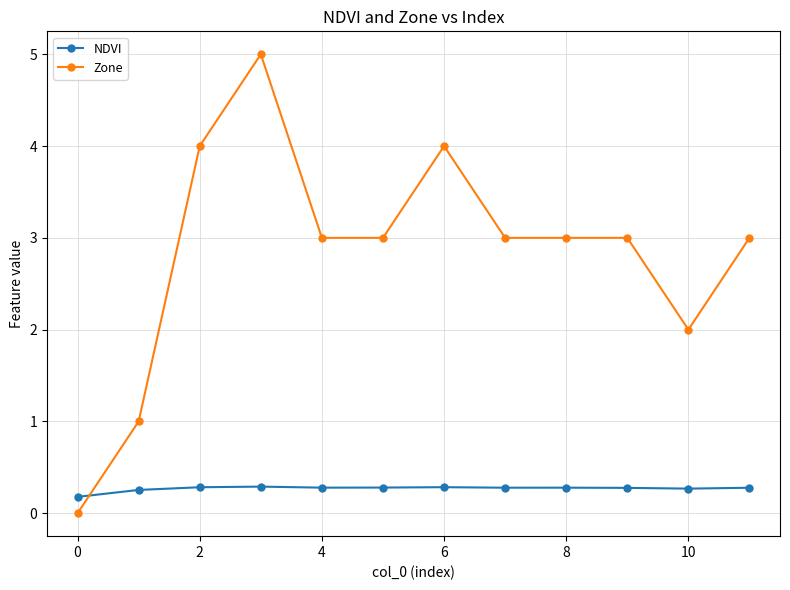

Which series has the largest total across all categories?

Zone